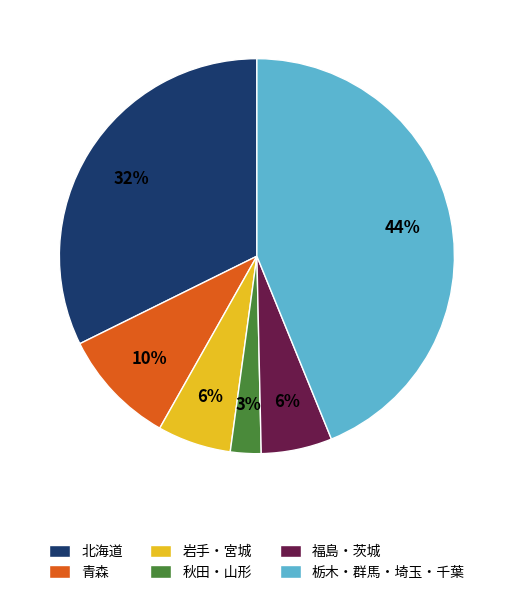

To the nearest percent, what percentage of the pie is 岩手・宮城?

6%